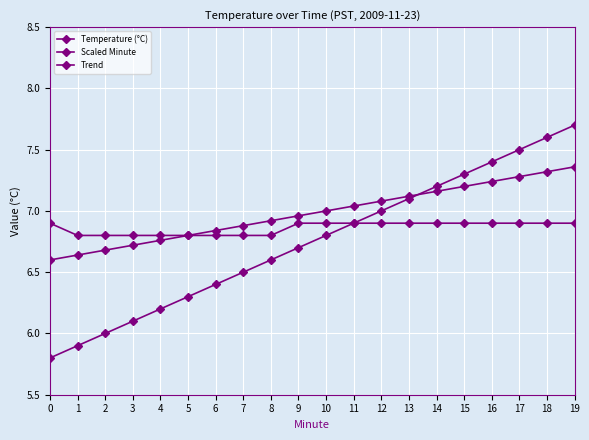

Count the number of data series in this chart.

3